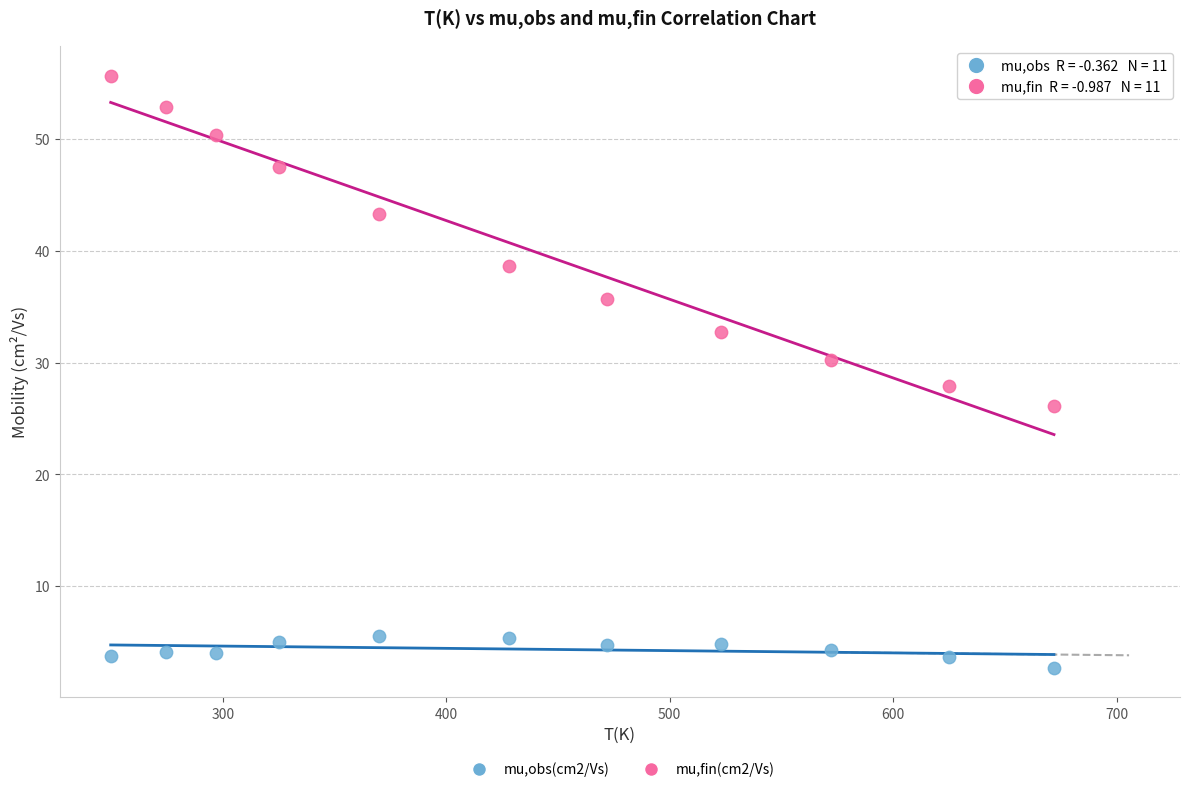

What is the X range (max minus min) for the scatter plot?

422.1